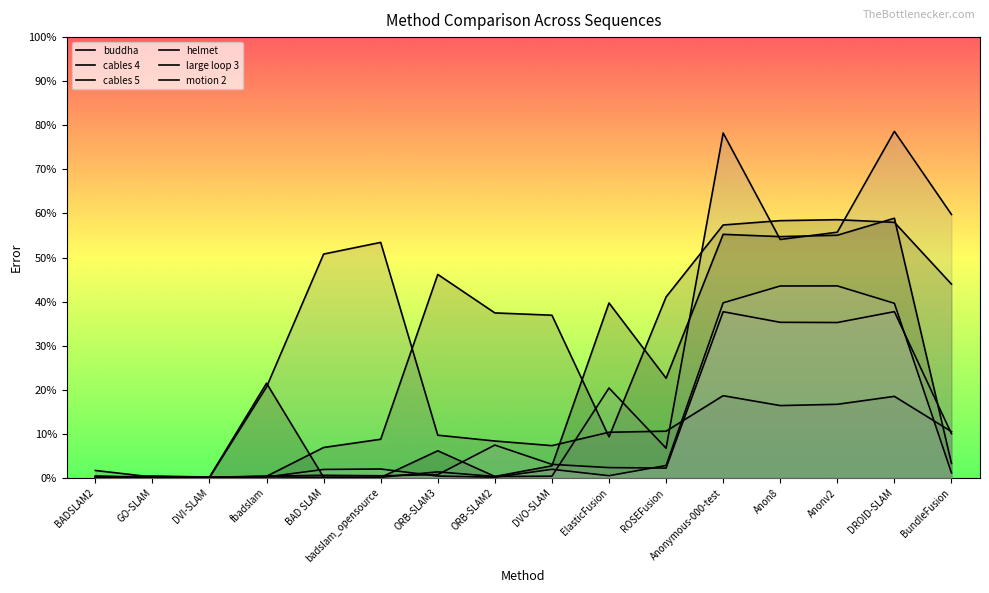

Where is the first local minimum for large loop 3?

DVI-SLAM